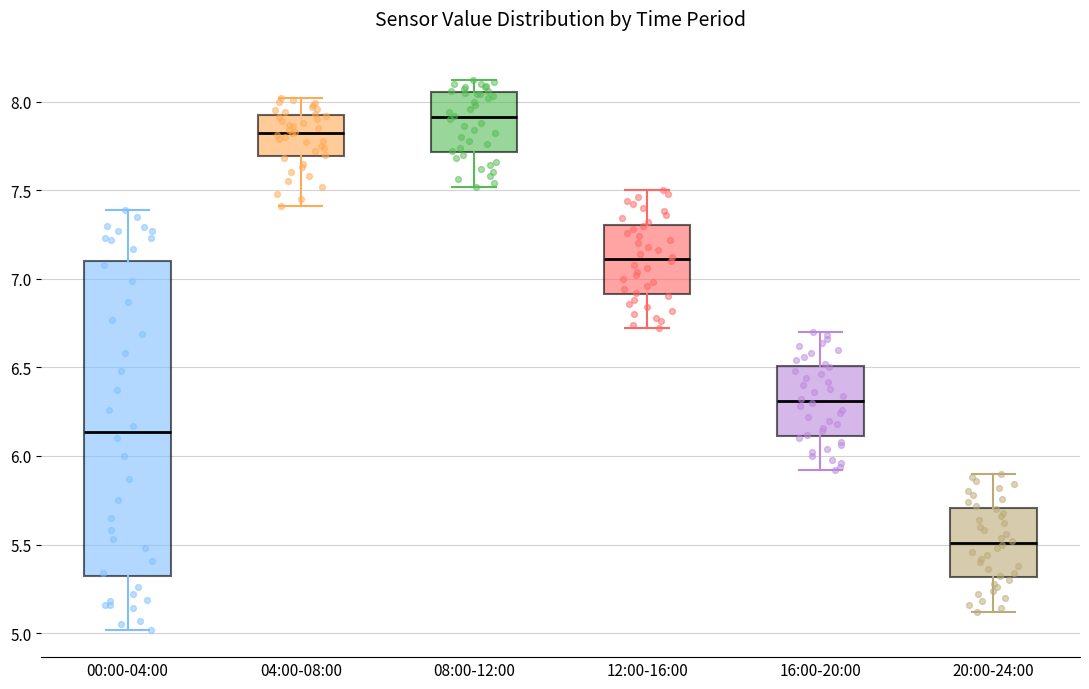

Where does the upper whisker of the box for 08:00-12:00 end on the y-axis? The values are not printed on the chart, so give them approximately, as read against the axis.

8.10